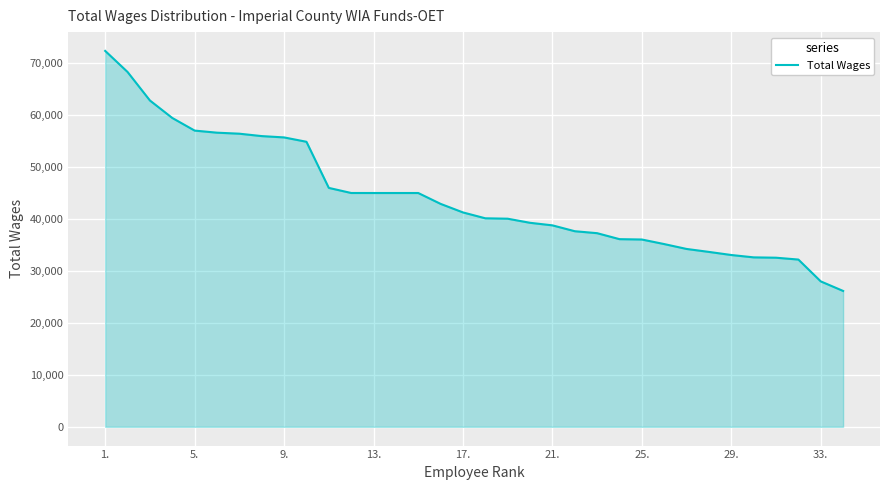

What is the minimum value shown in the chart?

26153